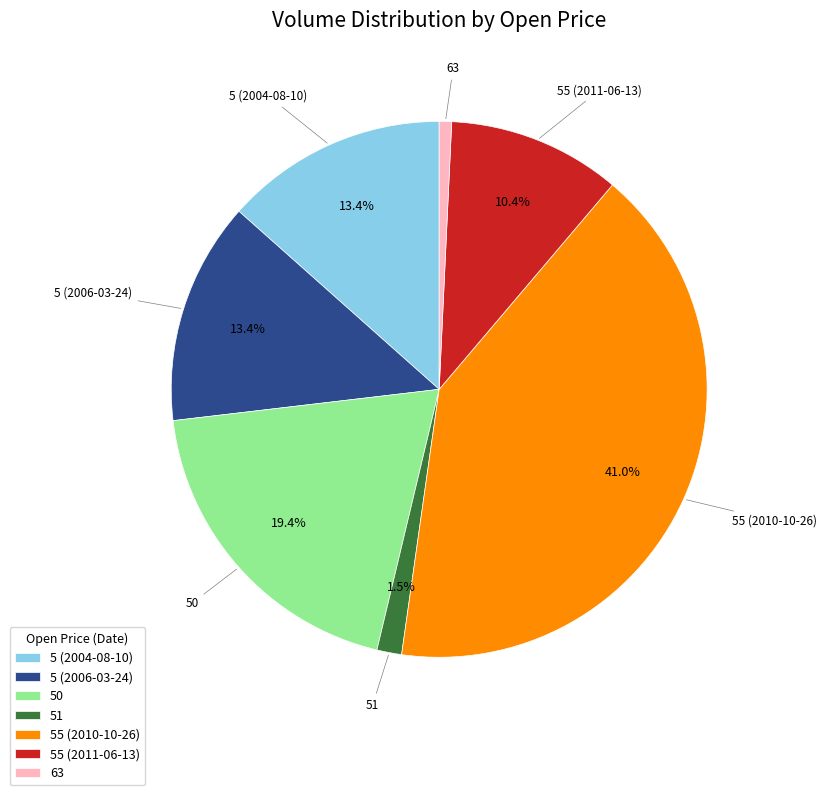

What is the largest slice in the pie chart?

55 (2010-10-26)